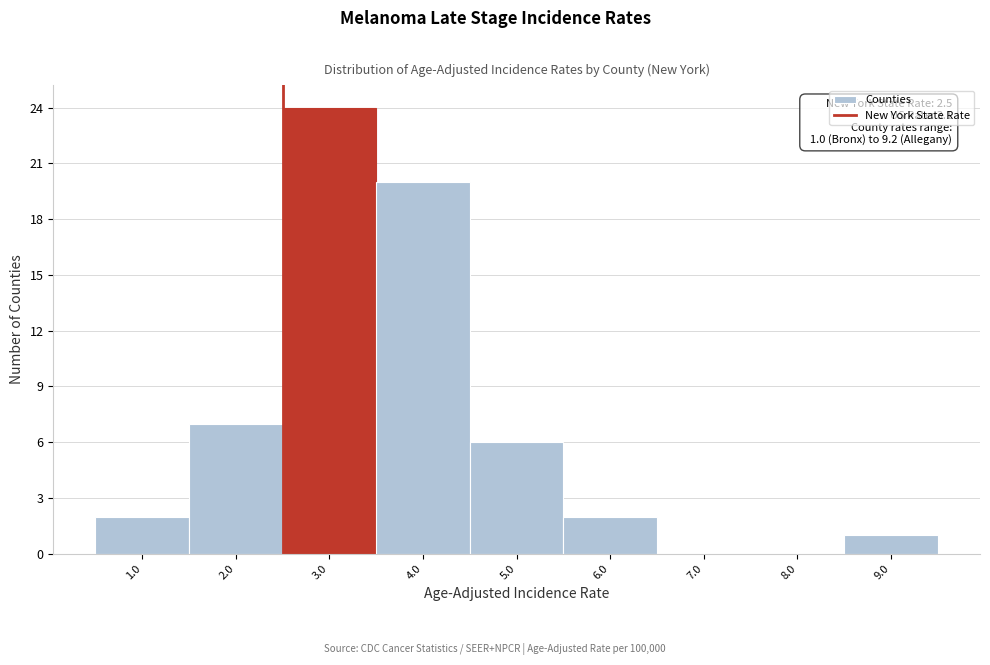

Over which range of the x-axis is the bar tallest?

2.5 to 3.5